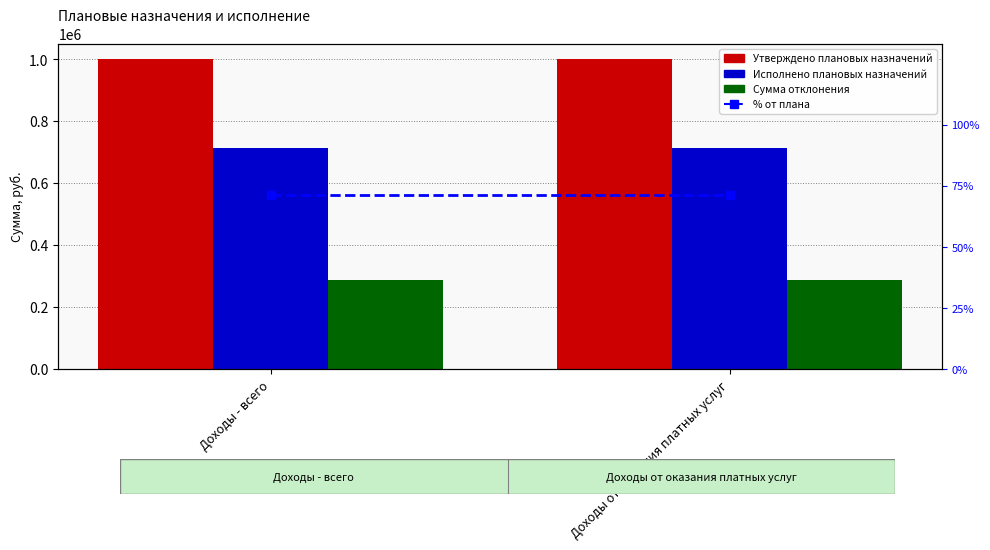

Where is Утверждено плановых назначений nearest to the value 1000000?

Доходы - всего